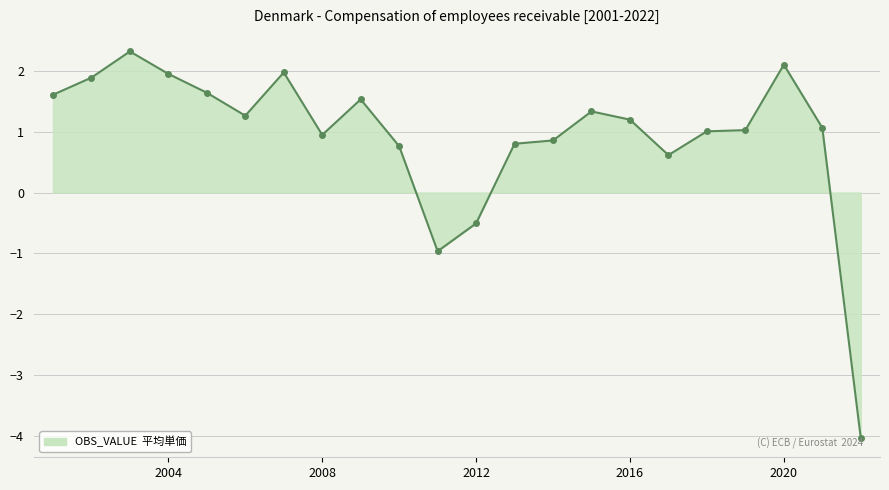

What is the difference between the second highest and second lowest values?

3.1